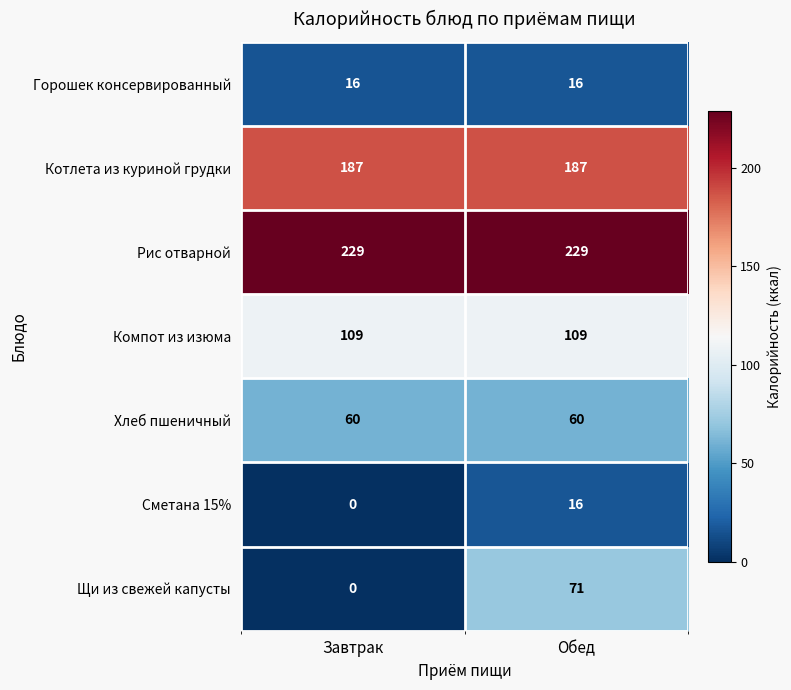

The value of Рис отварной at Завтрак is 380. True or false?

False